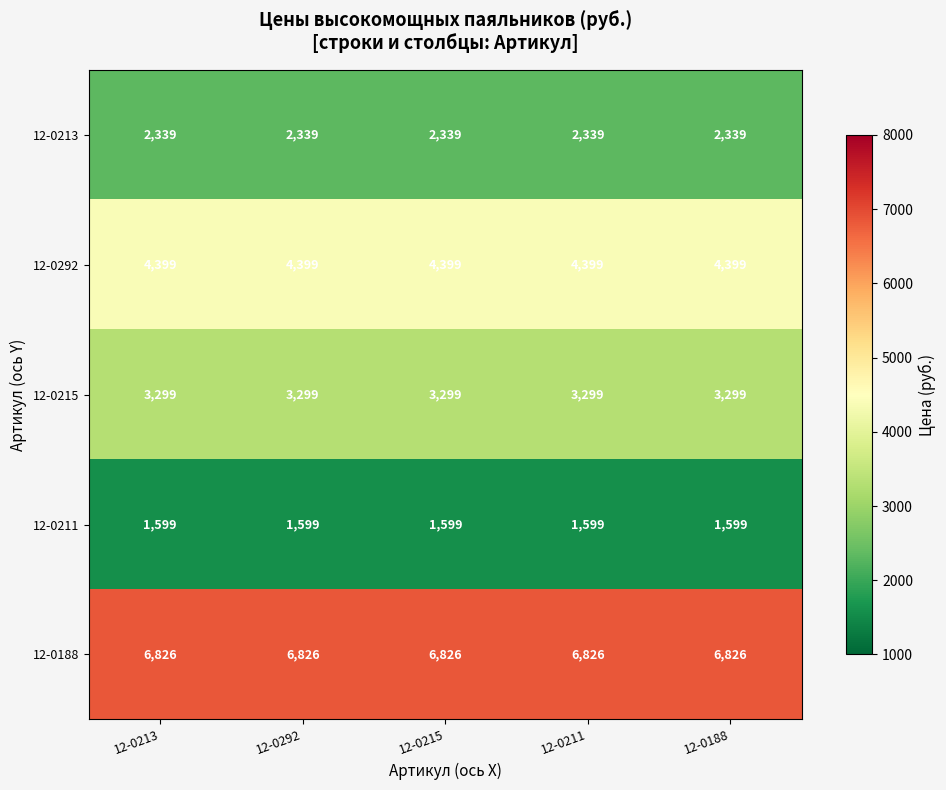

How many series are shown in this chart?

5